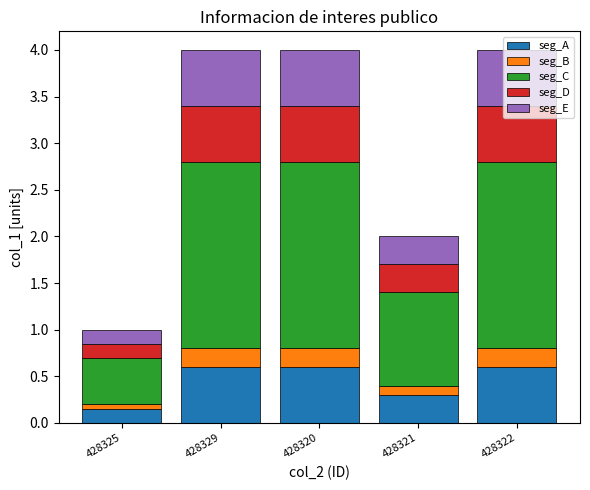

What is the highest value of the seg_A series?

0.6